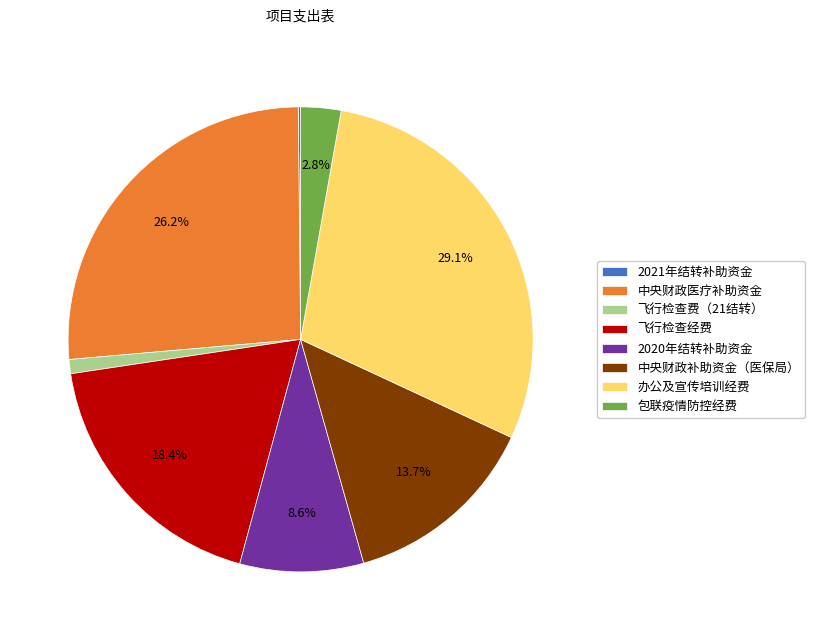

Between 中央财政医疗补助资金 and 飞行检查费（21结转）, which is larger?

中央财政医疗补助资金